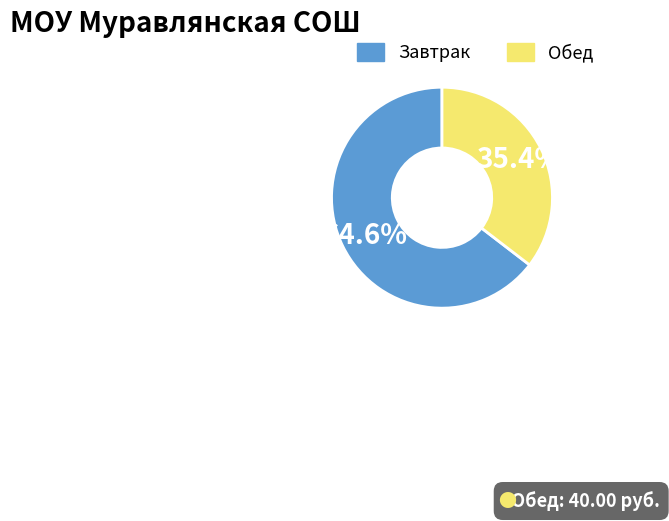

Is it true that Обед is 1% of the pie?

False